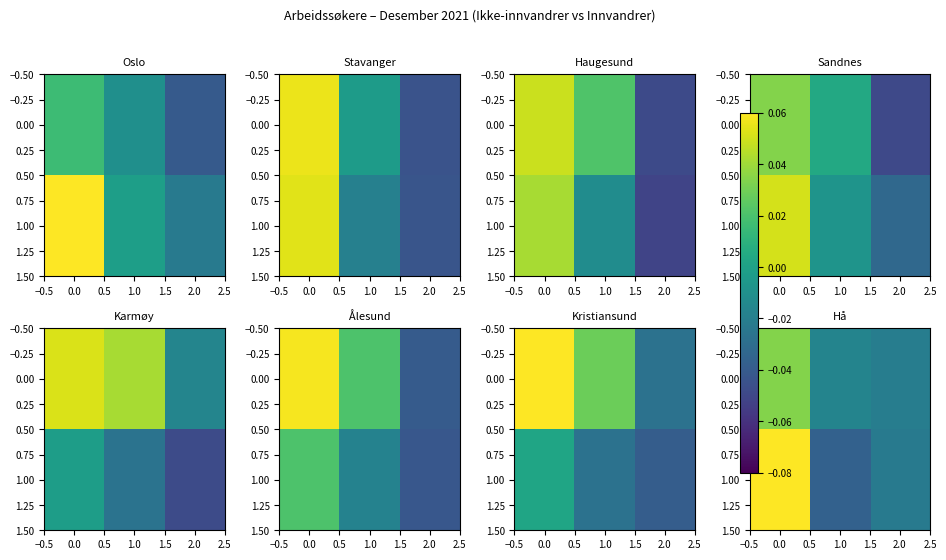

List the series in order of their overall mean, highest first.

1.00, 0.00